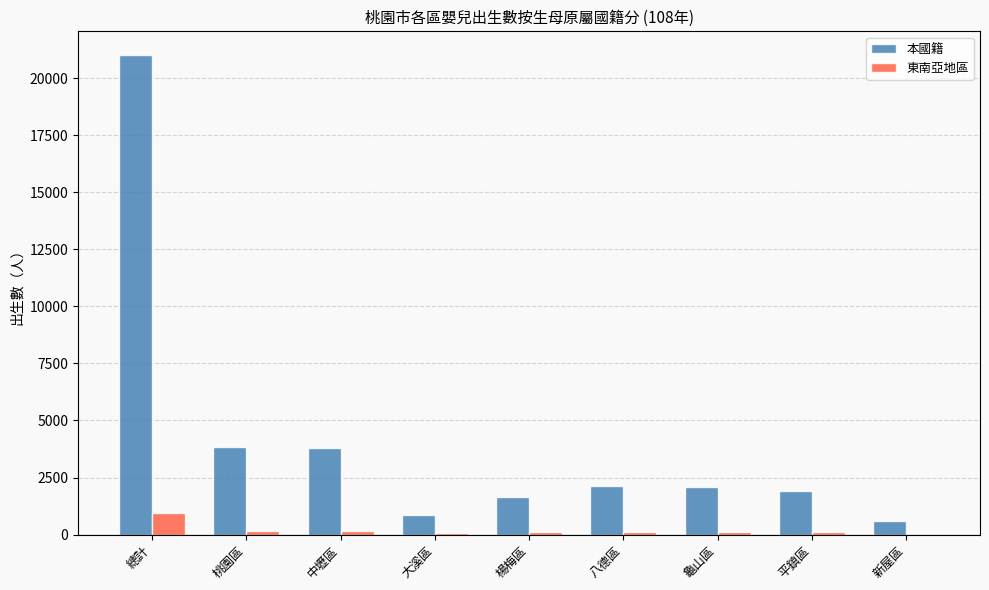

True or false: 本國籍 has a value of 612 at 新屋區.

True